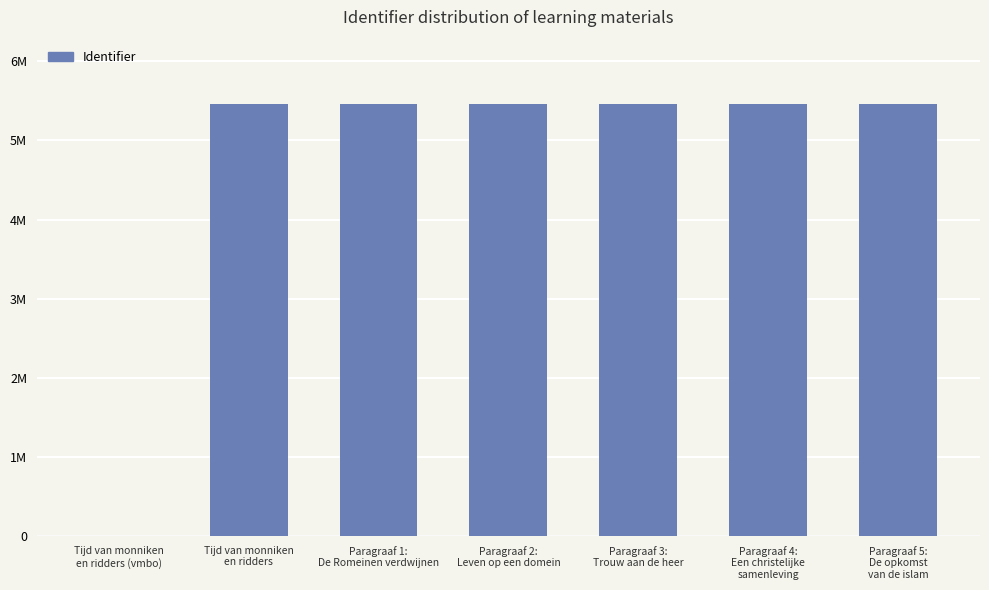

List the labels in order of value, largest first.

Paragraaf 5:
De opkomst
van de islam, Paragraaf 4:
Een christelijke
samenleving, Paragraaf 3:
Trouw aan de heer, Paragraaf 2:
Leven op een domein, Paragraaf 1:
De Romeinen verdwijnen, Tijd van monniken
en ridders, Tijd van monniken
en ridders (vmbo)